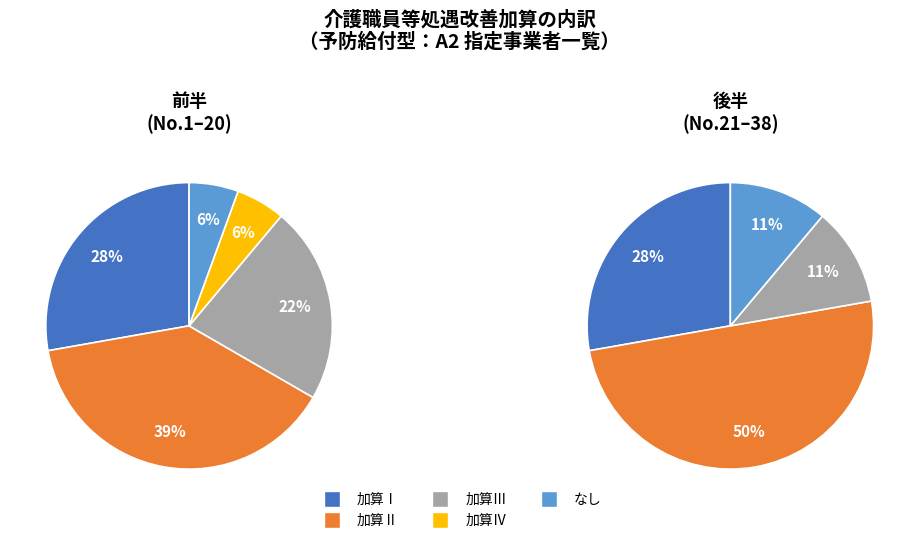

Count the number of slices in the pie.

5